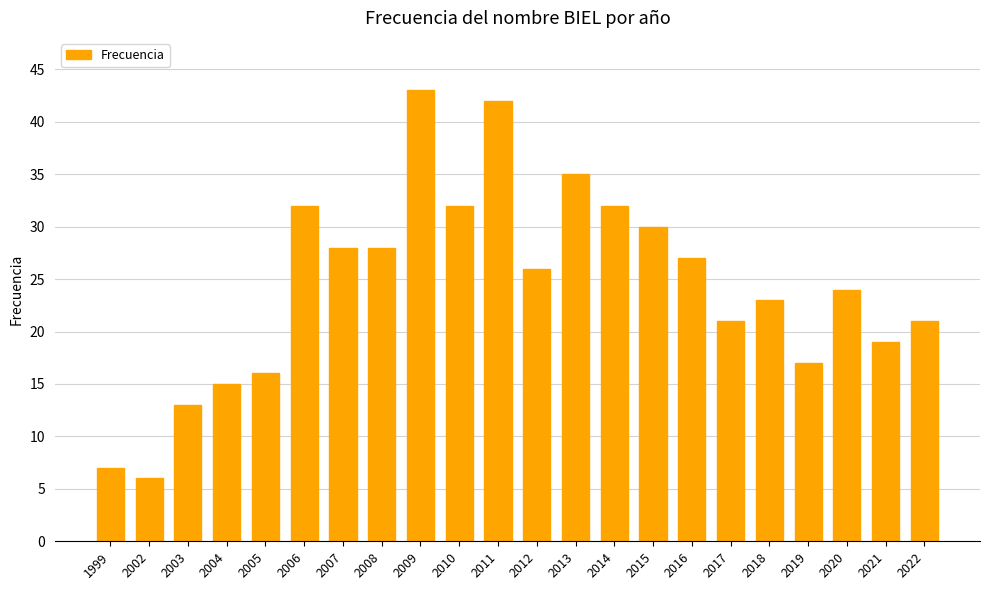

What is the value of the 10th bar from the left?

32